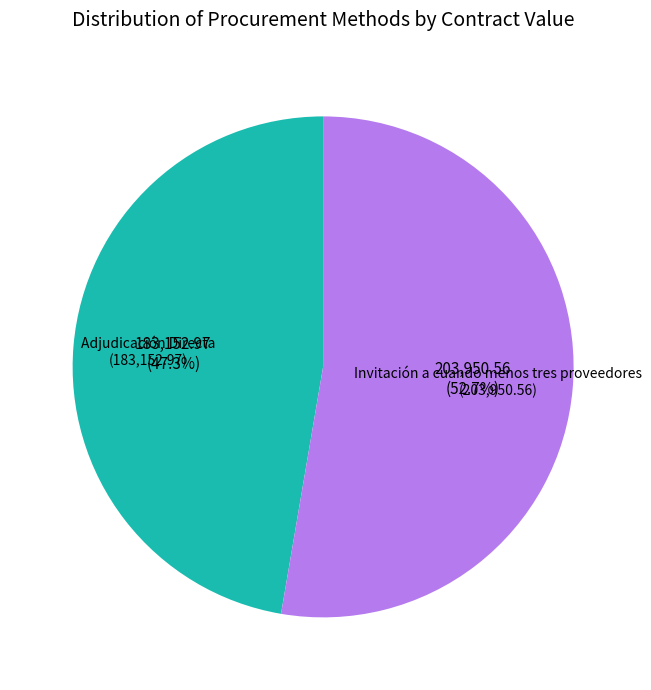

Rank the categories by value from lowest to highest.

Adjudicación Directa, Invitación a cuando menos tres proveedores